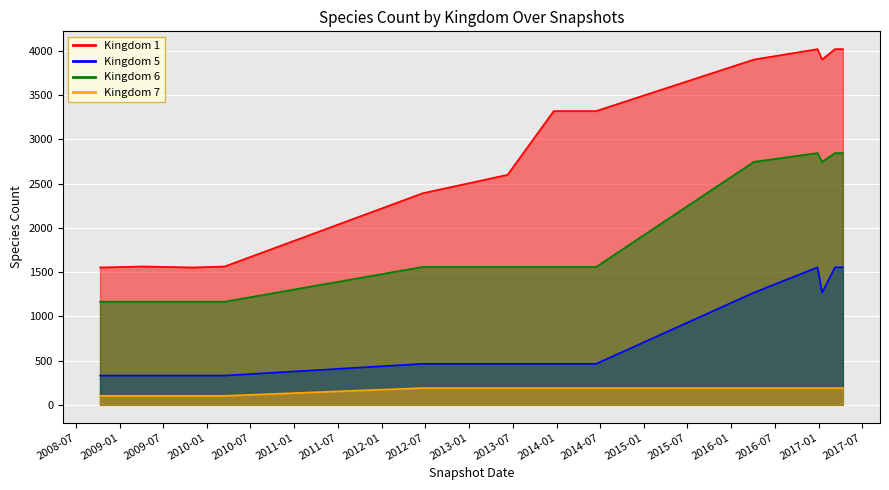

Reading left to right, what are all the values shown in this chart?

1: 1553	1564	1553	1564	2392	2600	3321	3321	3903	4021	3903	4021	4021
5: 331	331	331	331	464	464	464	464	1269	1555	1269	1555	1555
6: 1166	1166	1166	1166	1559	1559	1559	1559	2747	2846	2747	2846	2846
7: 102	102	102	102	190	190	190	190	190	190	190	190	190